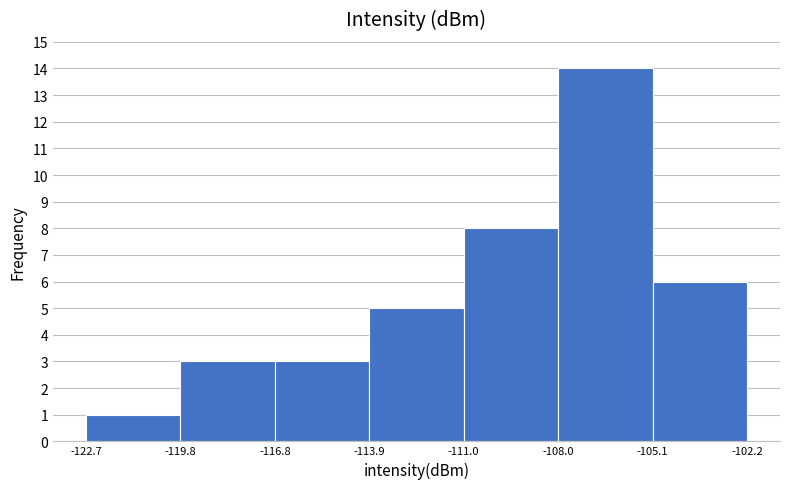

Reading left to right, list every bar in this chart as the range it spans on the x-axis followed by its height. The values are not printed on the chart, so give them approximately, as read against the axis.

-122.7 to -119.8: 1
-119.8 to -116.8: 3
-116.8 to -113.9: 3
-113.9 to -111.0: 5
-111.0 to -108.0: 8
-108.0 to -105.1: 14
-105.1 to -102.2: 6